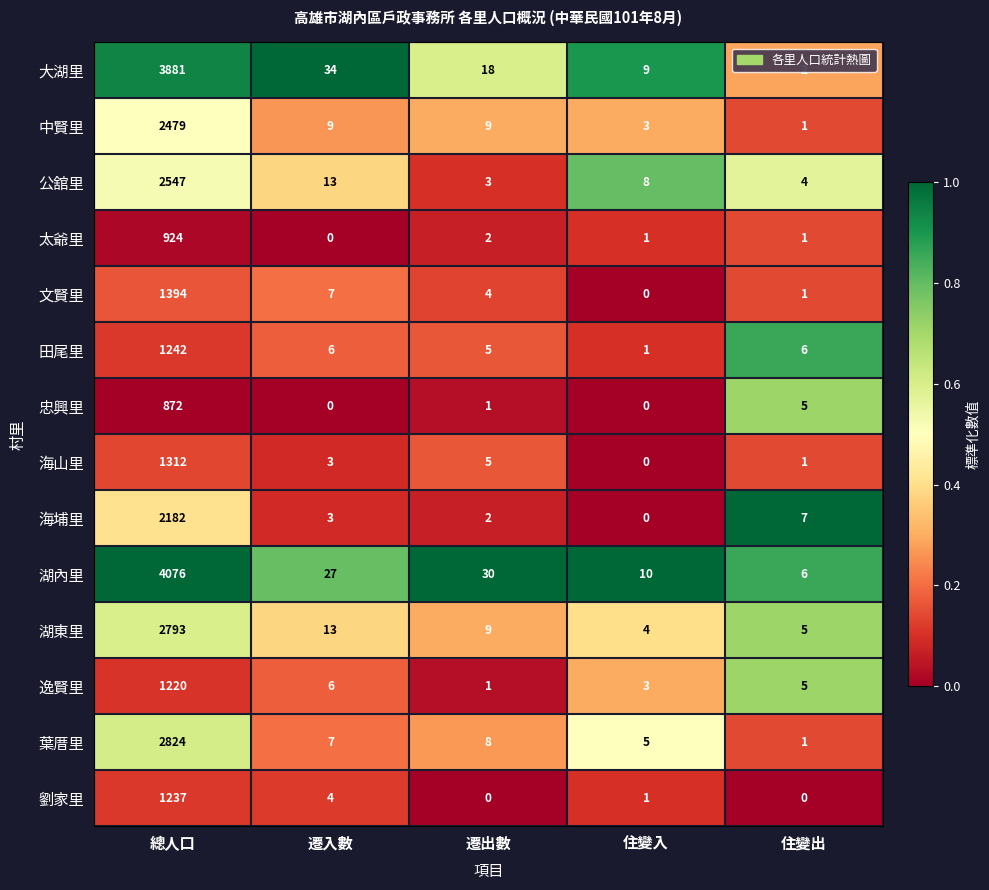

What is the approximate value of 逸賢里 at 總人口?

1220